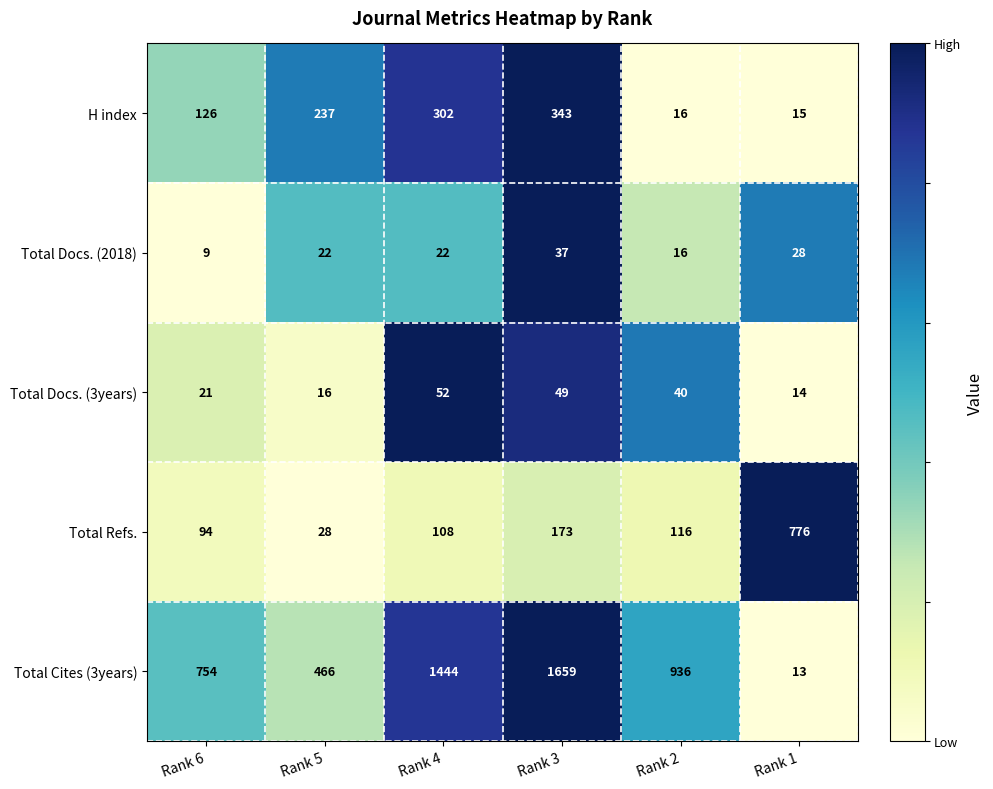

What is the spread (max minus min) of values at Rank 1?

763